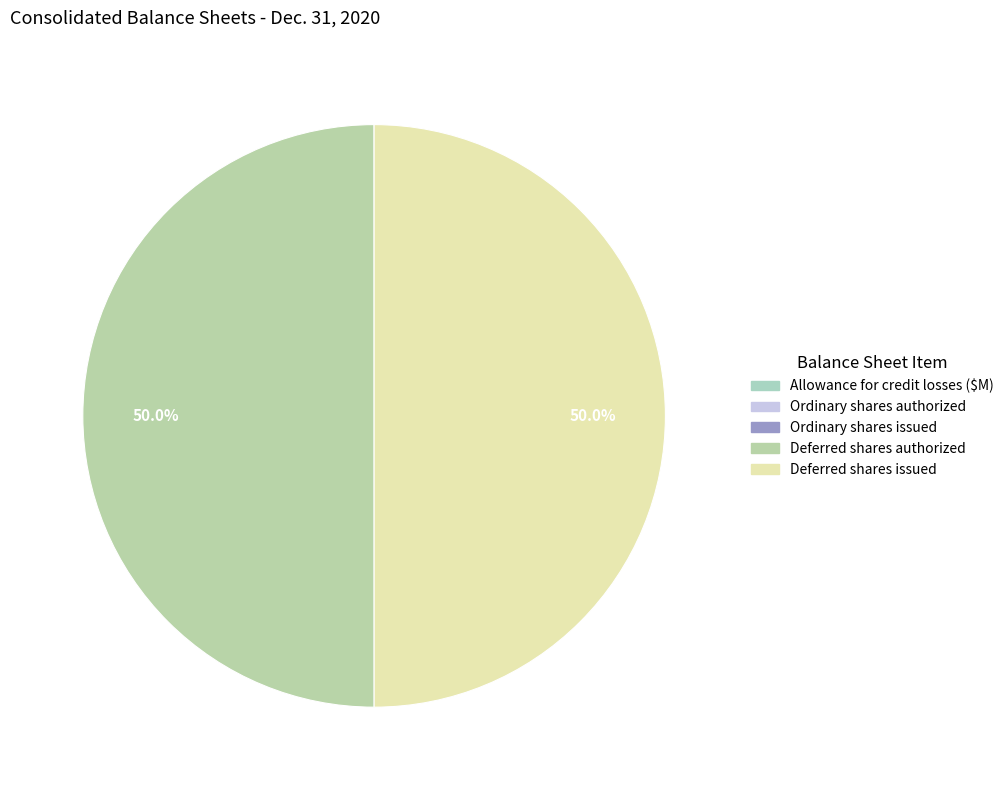

Does any single category account for the majority?

No